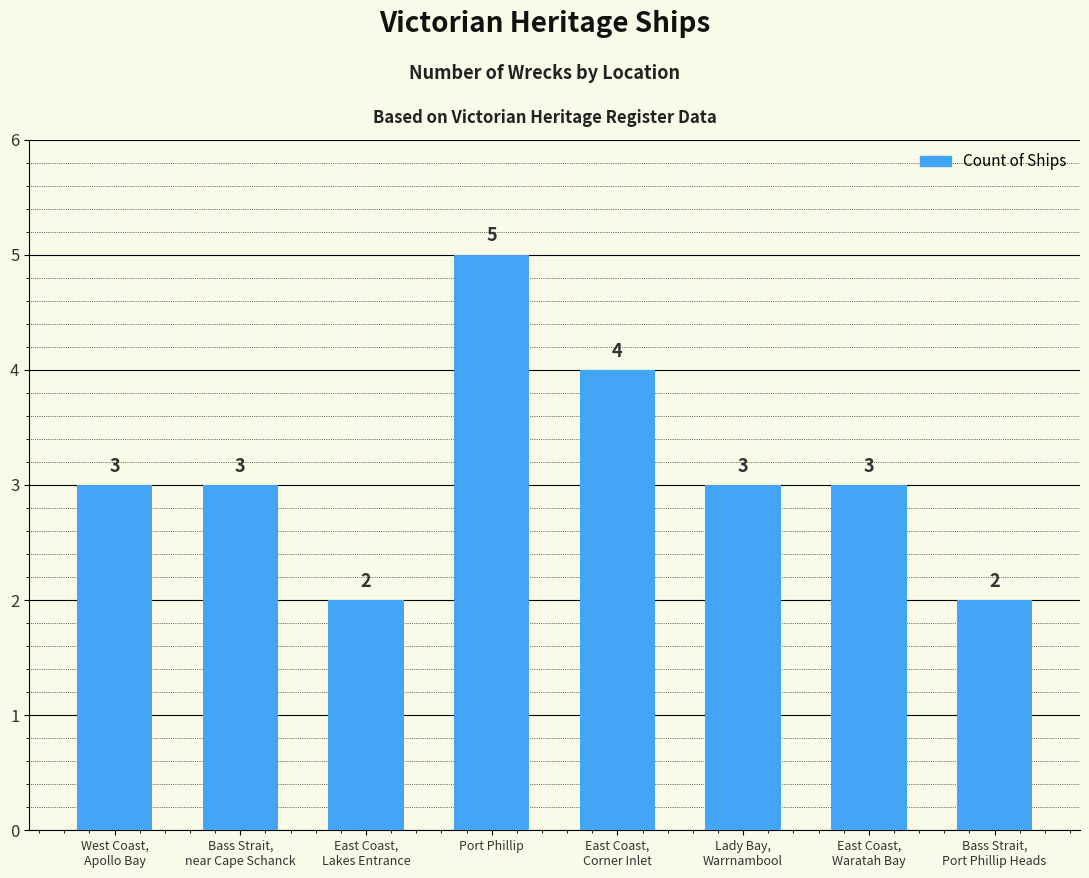

What is the average value?

3